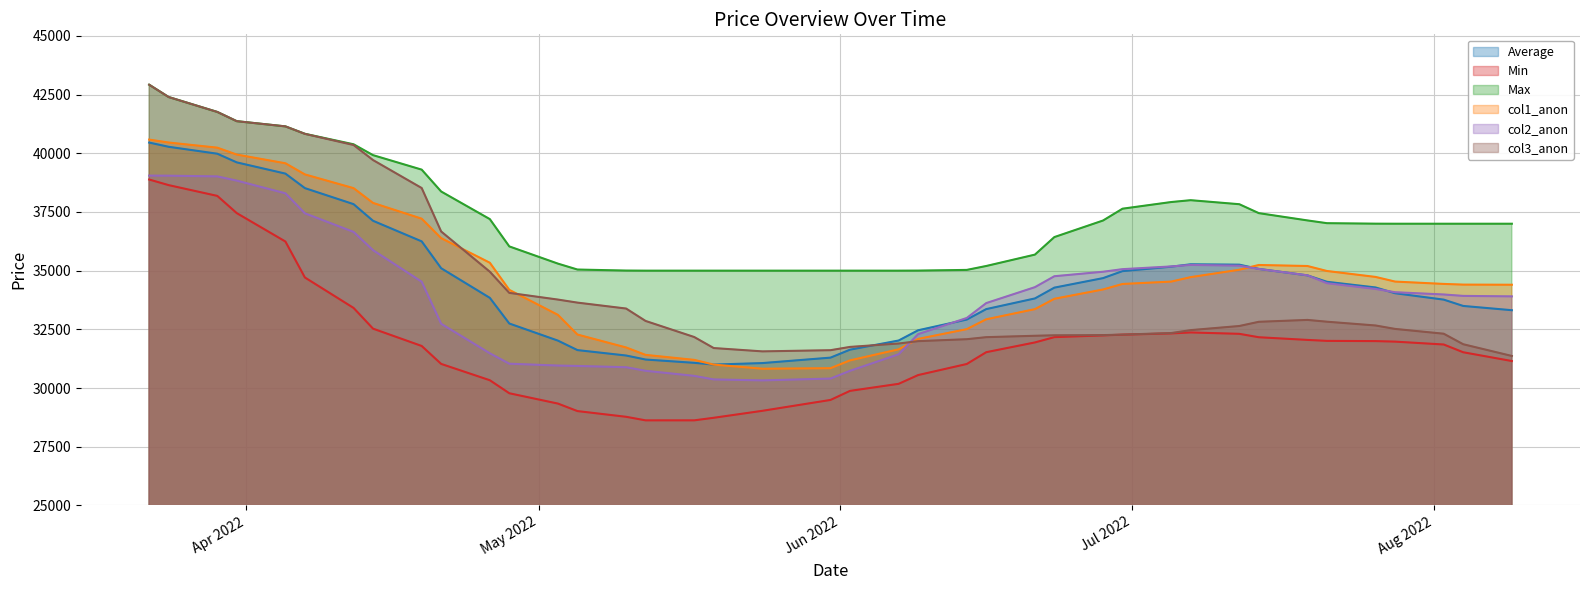

What is the difference between the col3_anon values at 26.07.2022 and 22.03.2022?

10260.4